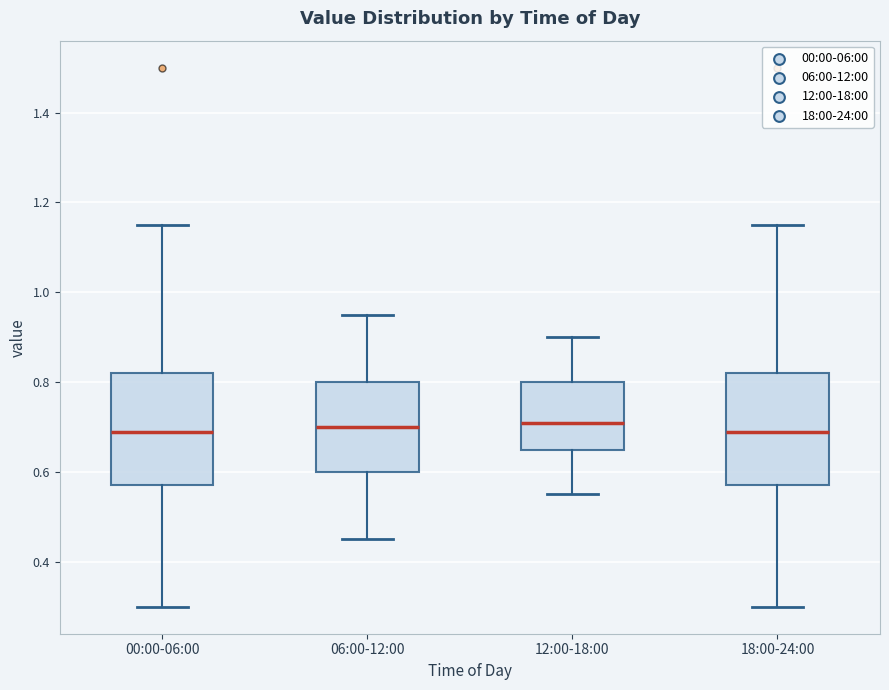

Reading left to right, read every box against the y-axis: the position of its median line, the range the box covers, and the ends of its whiskers. The values are not printed on the chart, so give them approximately, as read against the axis.

00:00-06:00: median 0.70, box 0.58 to 0.82, whiskers 0.30 to 1.16
06:00-12:00: median 0.70, box 0.60 to 0.80, whiskers 0.46 to 0.96
12:00-18:00: median 0.72, box 0.66 to 0.80, whiskers 0.56 to 0.90
18:00-24:00: median 0.70, box 0.58 to 0.82, whiskers 0.30 to 1.16